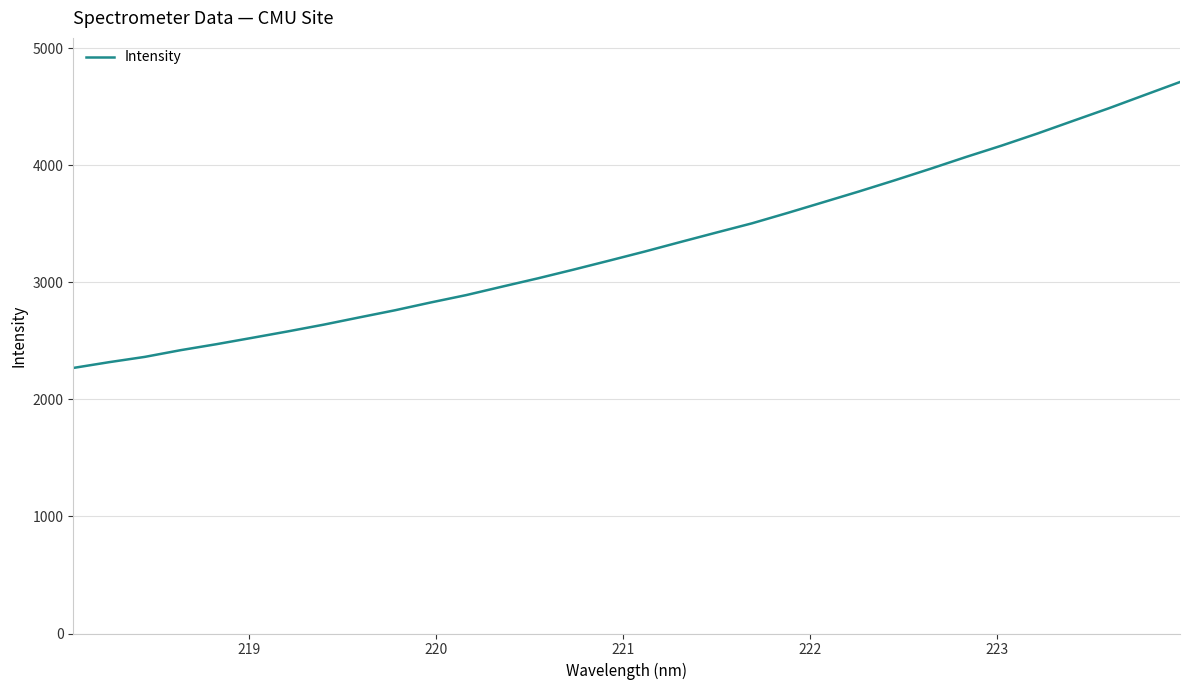

What is the maximum value shown in the chart?

4713.4